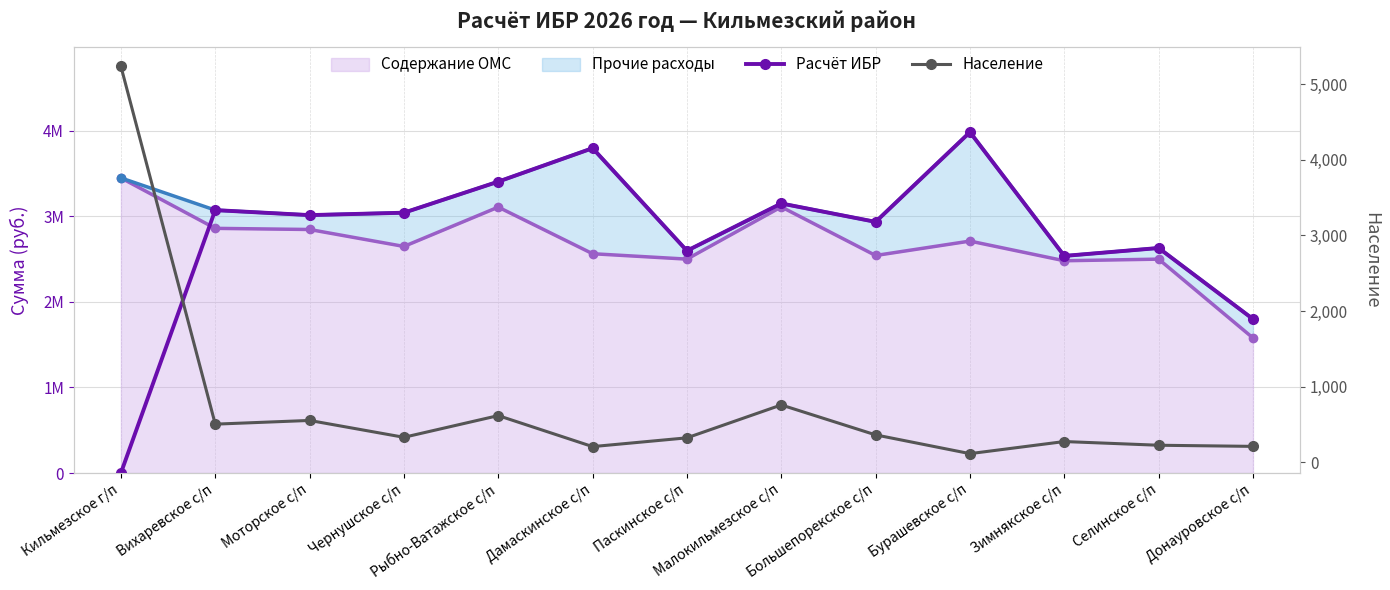

Read the Население value at Паскинское с/п, to the nearest 100.

300